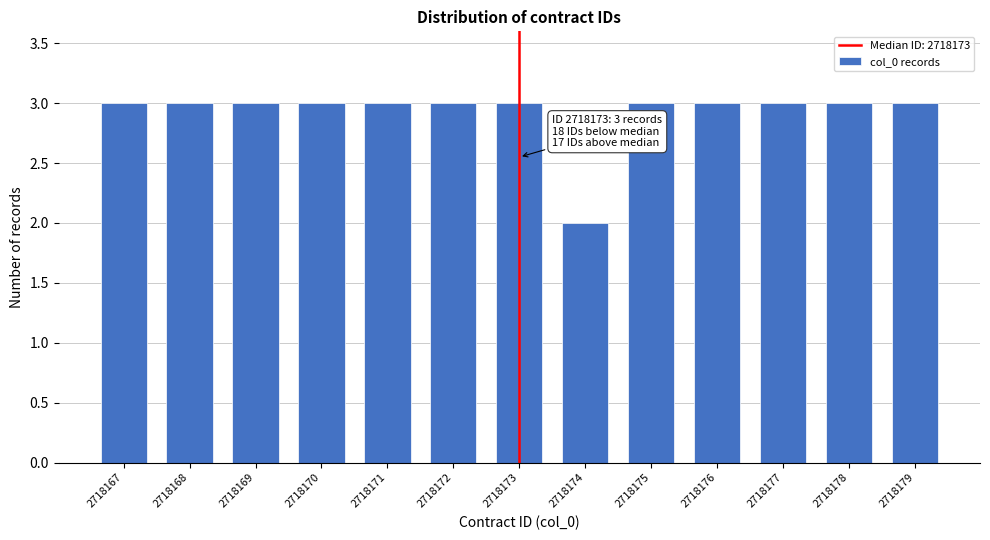

Reading left to right, list all the values displayed in this chart.

3	3	3	3	3	3	3	2	3	3	3	3	3